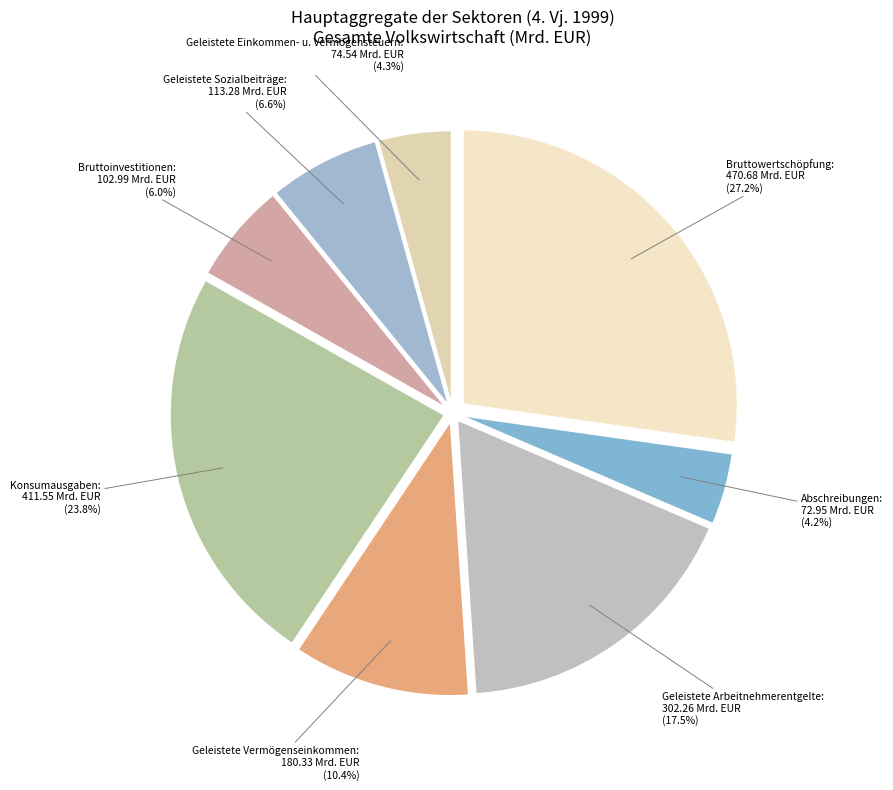

How many segments does this pie chart have?

8